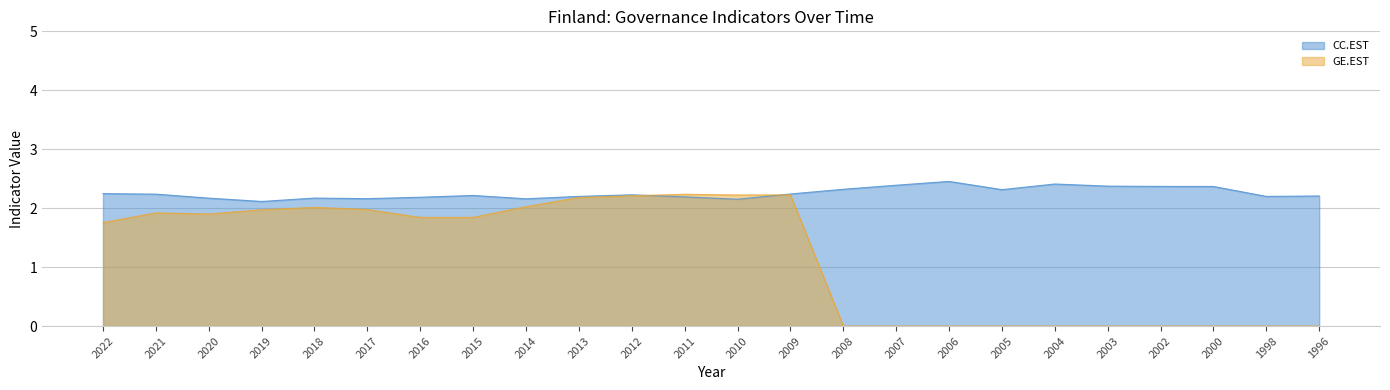

At which label is CC.EST closest to 2?

2019